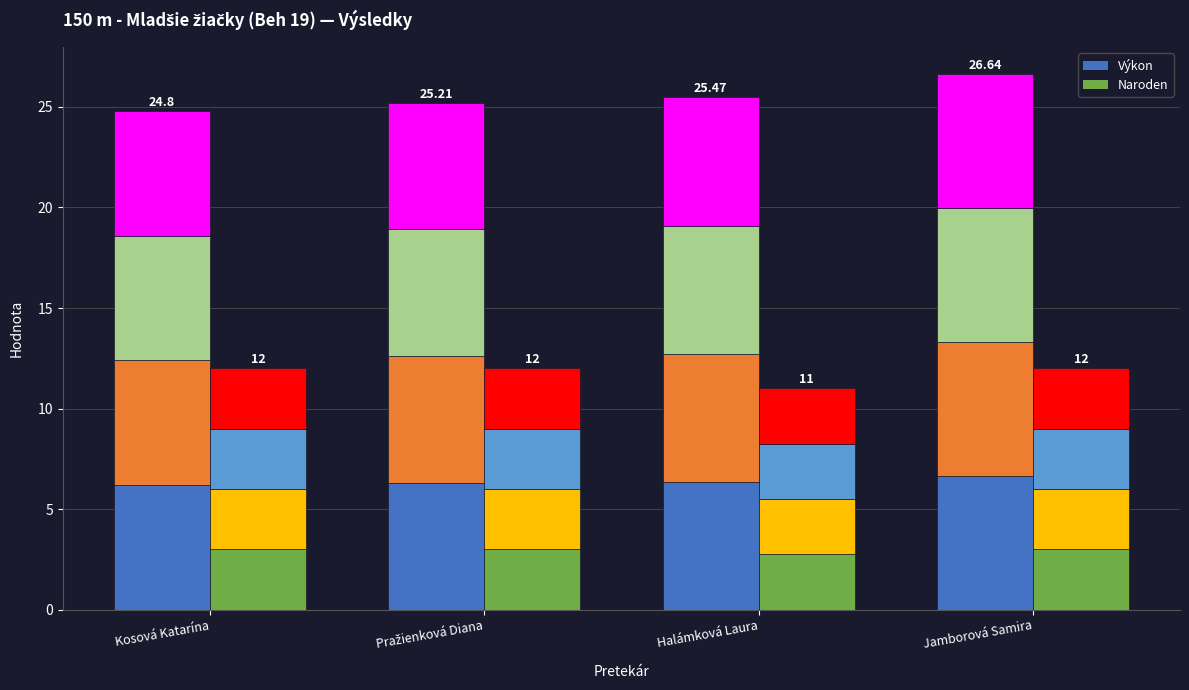

Which series changed the most between Kosová Katarína and Halámková Laura?

Naroden seg 1